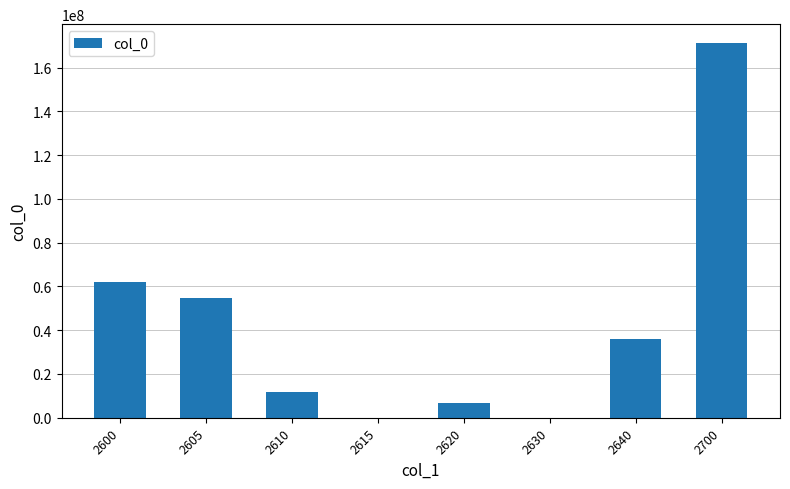

What is the sum of all values?

342691336